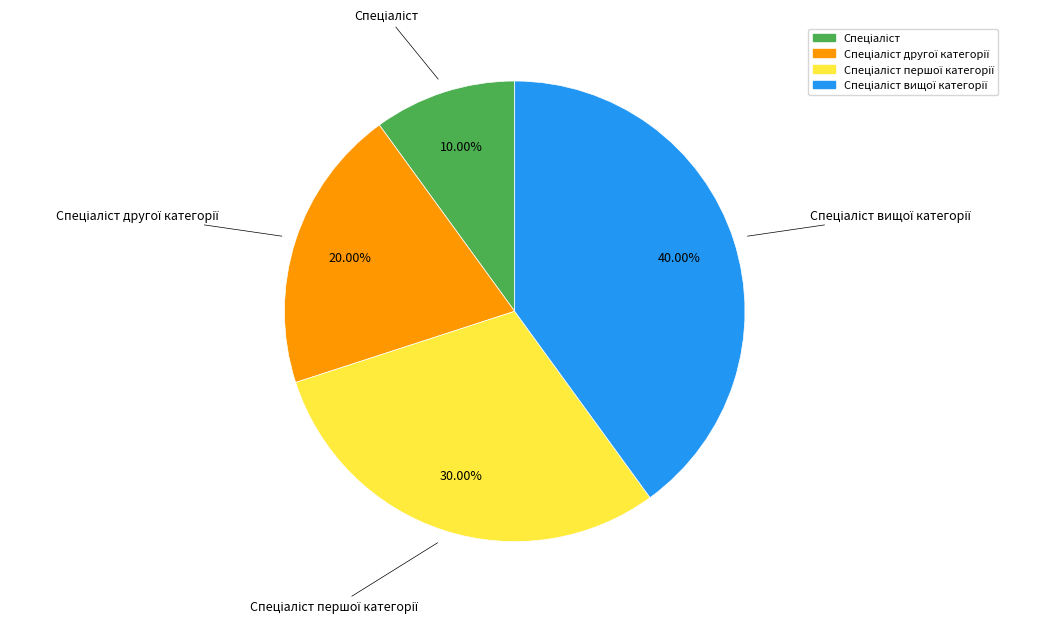

How many slices are in this pie chart?

4